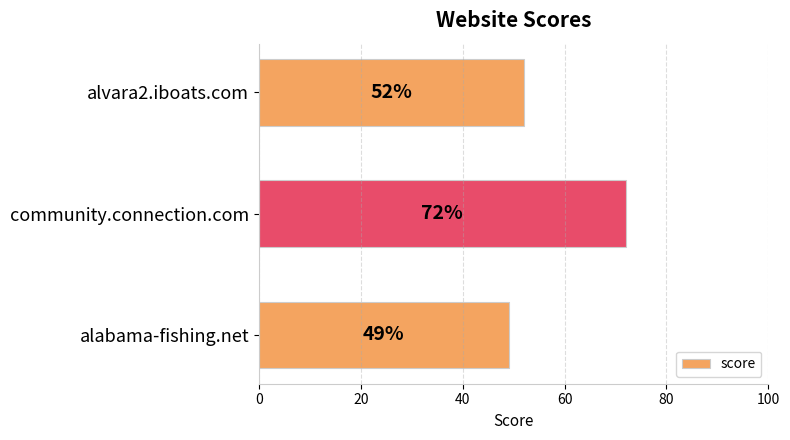

Count the values in the range 49 to 72.

3